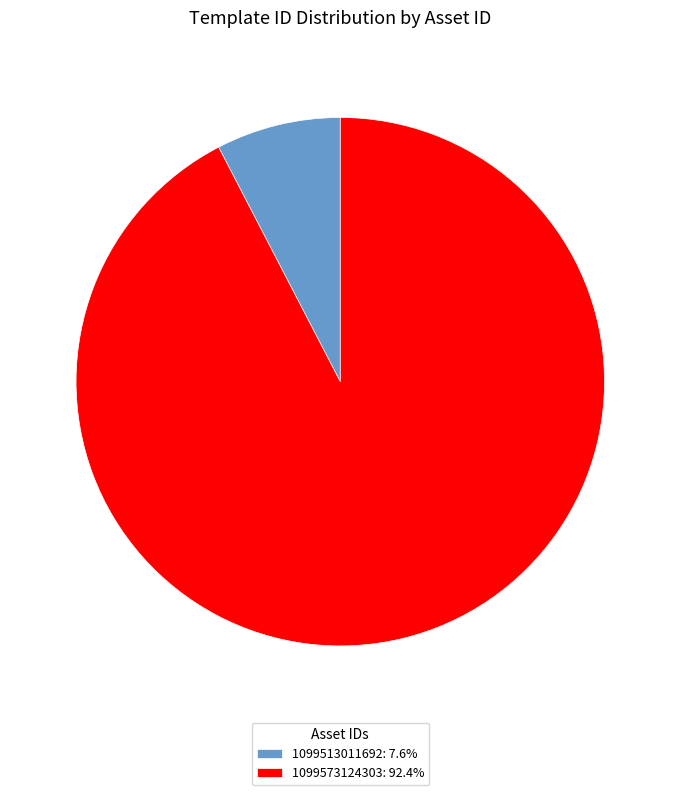

Does 1099513011692: 7.6% account for over 50% of the chart?

No